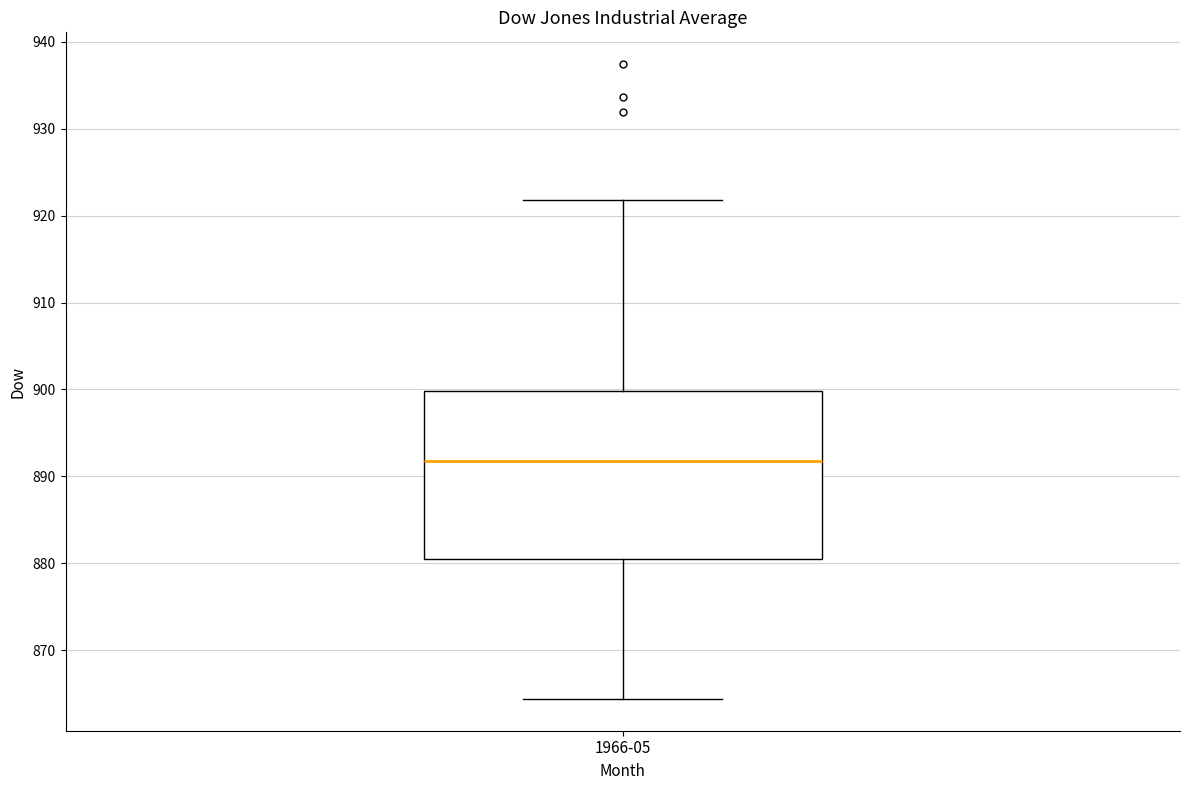

Where is the upper edge of the box for 1966-05 on the y-axis? The values are not printed on the chart, so give them approximately, as read against the axis.

900